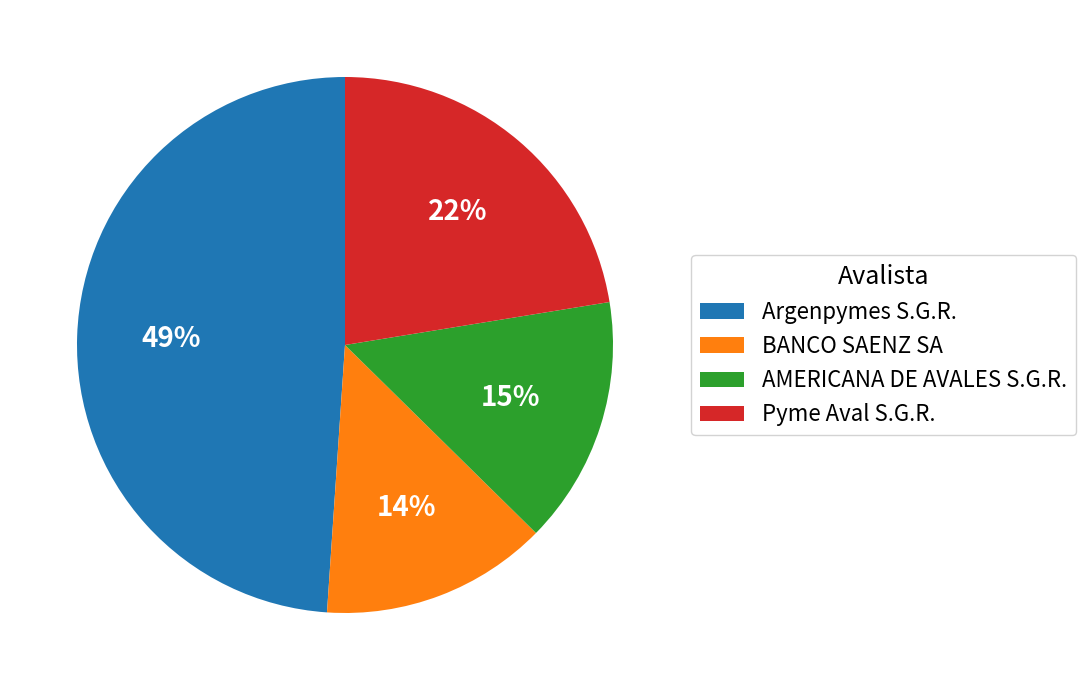

Which category has the biggest portion of the pie?

Argenpymes S.G.R.